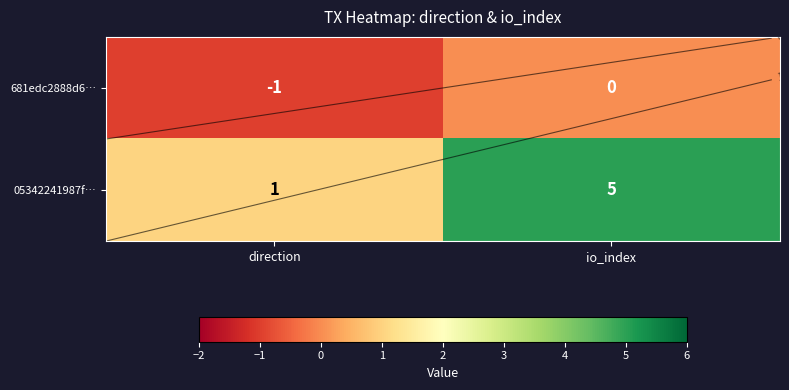

What is the total value across all series at io_index?

5